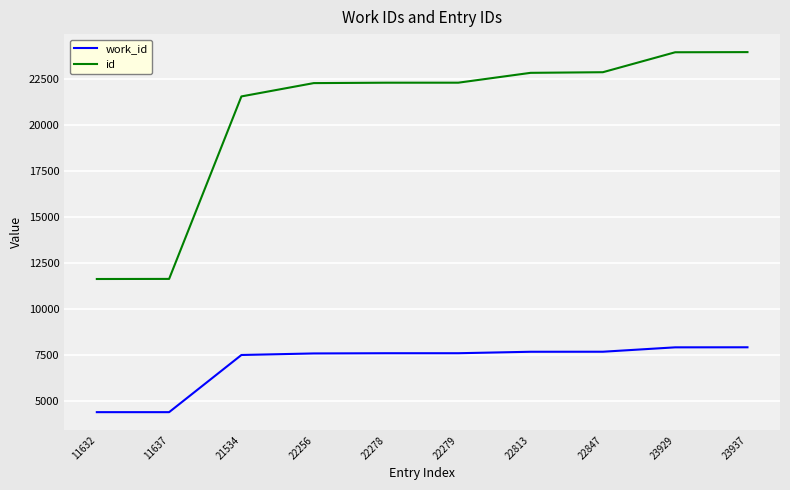

Rank the series at 22256 from highest to lowest value.

id, work_id